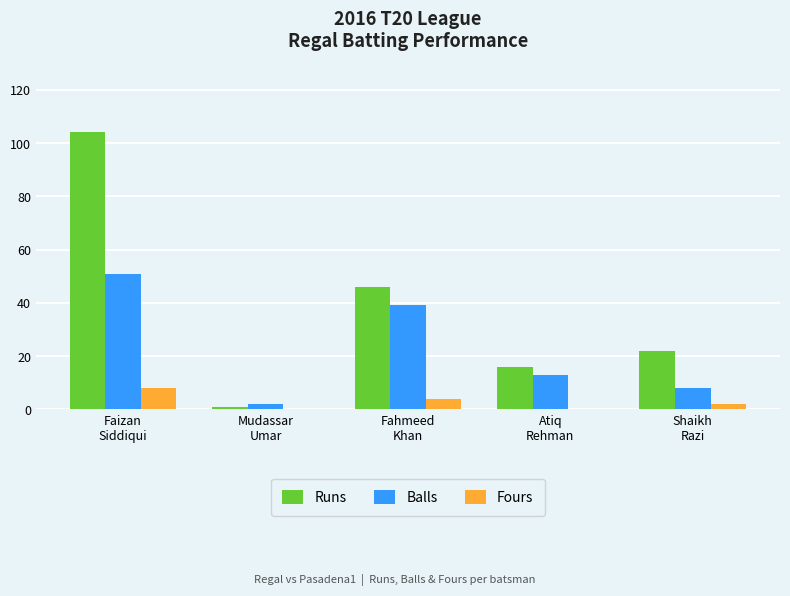

Which series has the largest total across all categories?

Runs